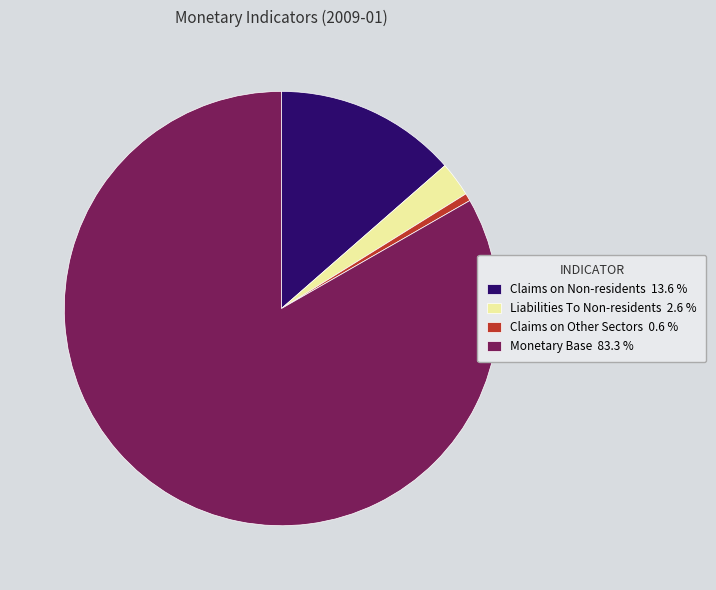

Between Claims on Other Sectors 0.6 % and Liabilities To Non-residents 2.6 %, which is larger?

Liabilities To Non-residents 2.6 %